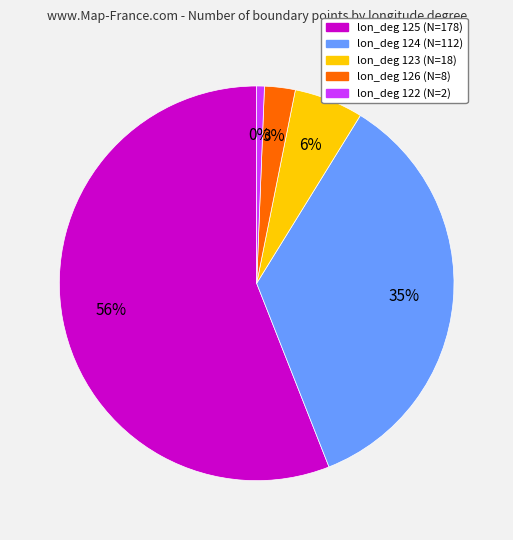

To the nearest percent, what is the combined percentage of lon_deg 125 and lon_deg 126?

58%